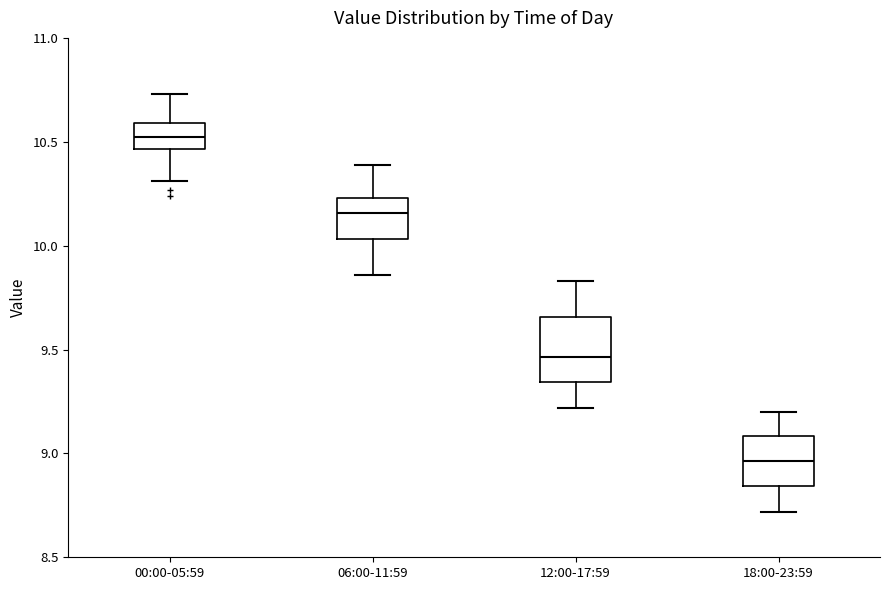

Reading left to right, transcribe this box plot: for each box, give where its median line is, the range the box spans, and where its two whiskers end, as read against the y-axis. The values are not printed on the chart, so give them approximately, as read against the axis.

00:00-05:59: median 10.55, box 10.45 to 10.60, whiskers 10.30 to 10.75
06:00-11:59: median 10.15, box 10.05 to 10.25, whiskers 9.85 to 10.40
12:00-17:59: median 9.45, box 9.35 to 9.65, whiskers 9.20 to 9.85
18:00-23:59: median 8.95, box 8.85 to 9.10, whiskers 8.70 to 9.20